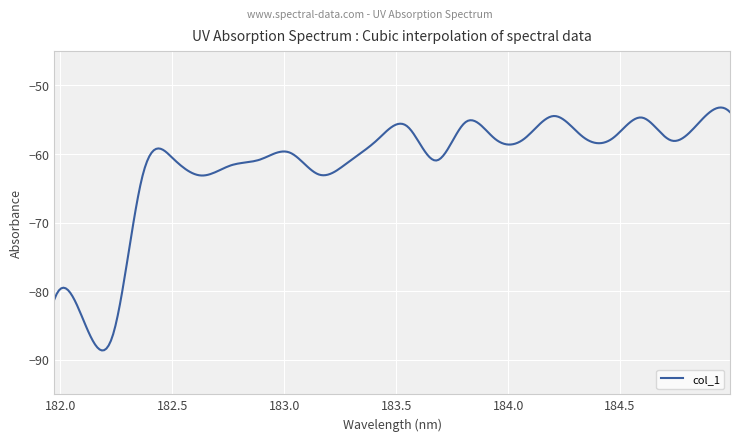

What is the difference between the maximum and minimum values?

35.4